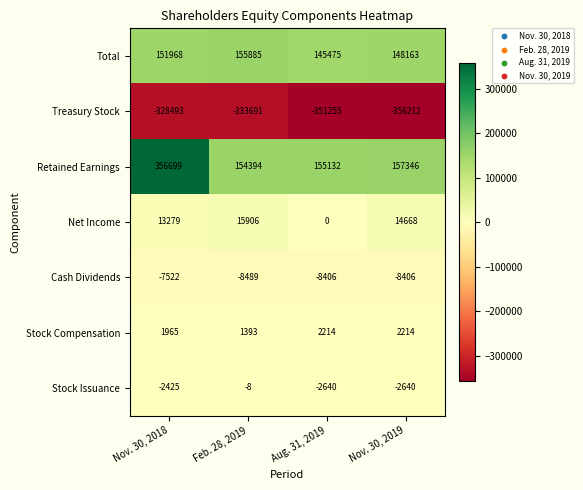

Which series has the largest total across all categories?

Retained Earnings